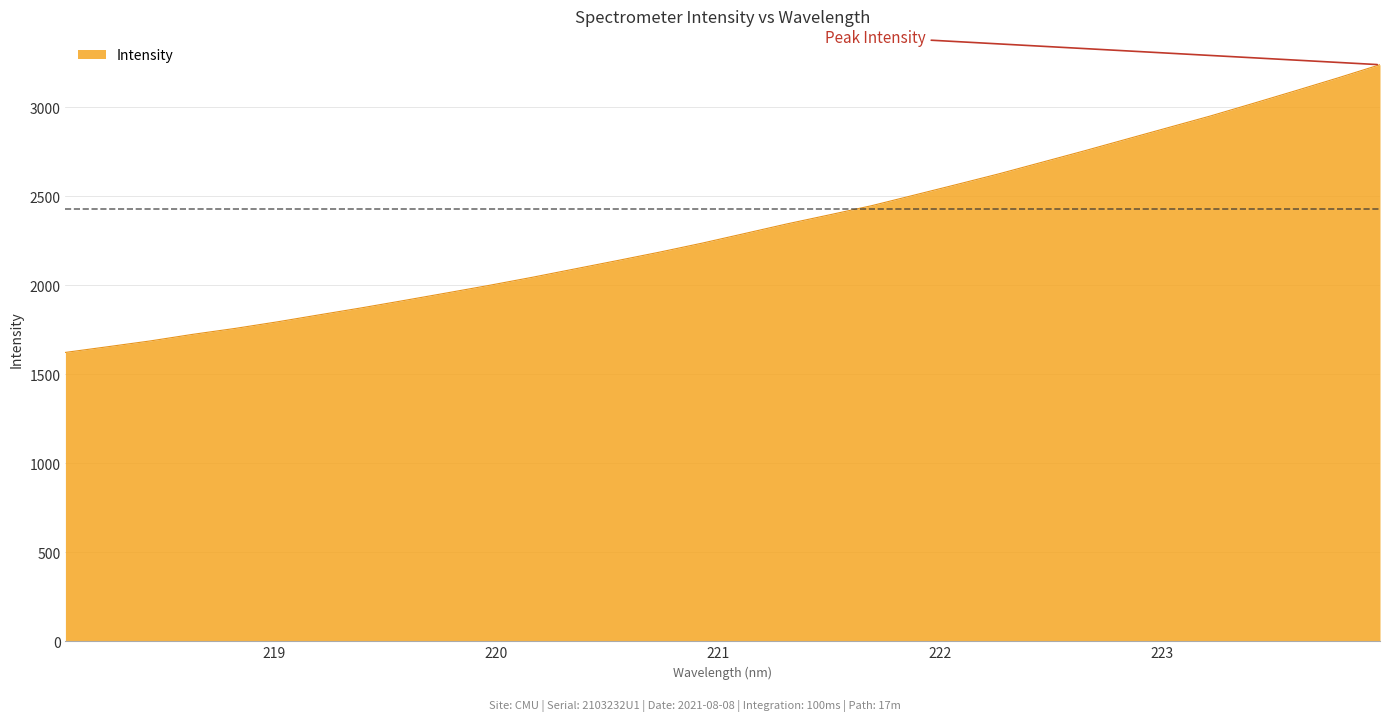

How many categories are shown in the chart?

32